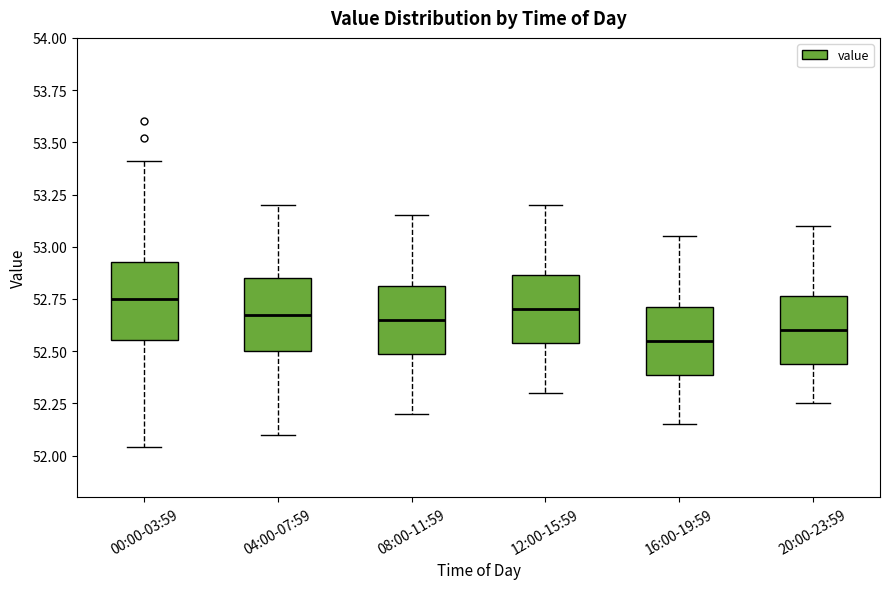

Where does the upper whisker of the box for 16:00-19:59 end on the y-axis? The values are not printed on the chart, so give them approximately, as read against the axis.

53.05